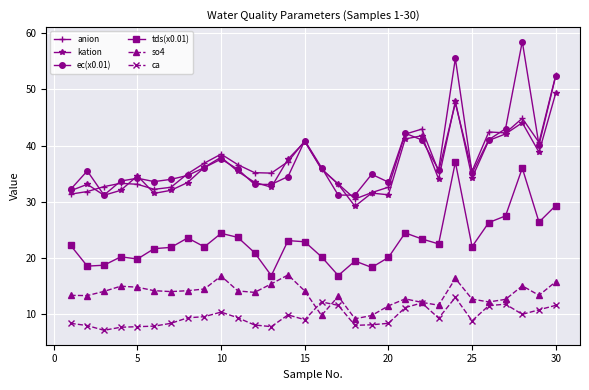

What is the greatest value displayed?

58.5